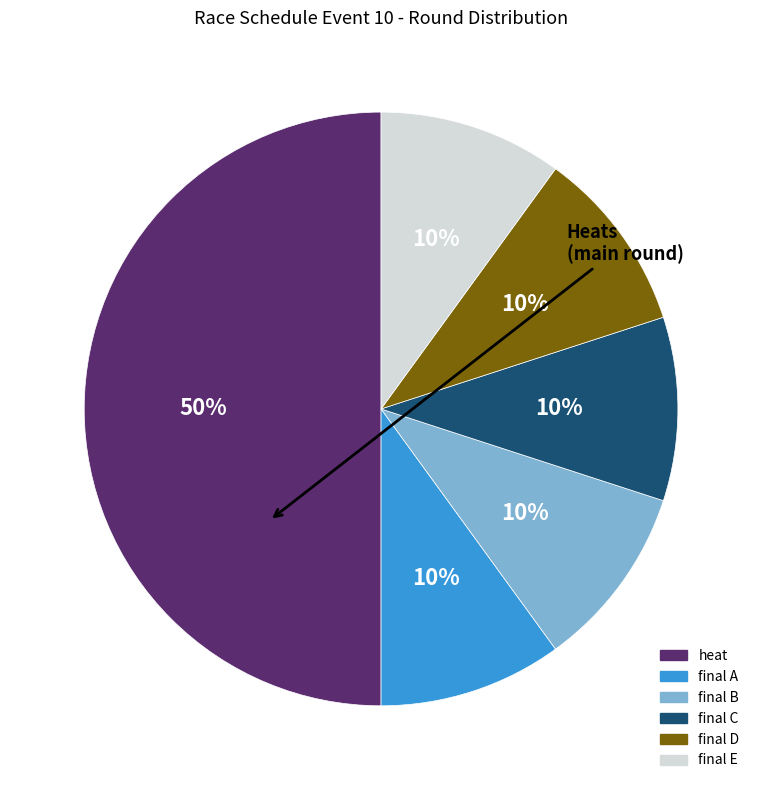

Does final E represent more than half of the total?

No